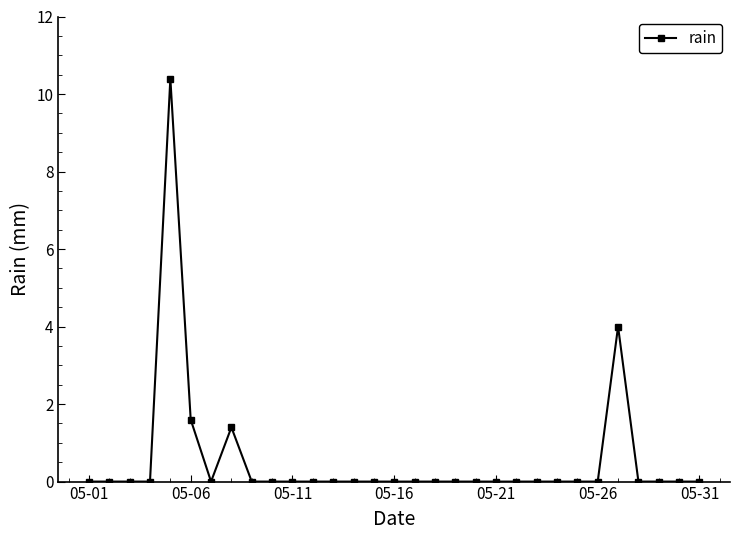

Count the number of categories in the chart.

31